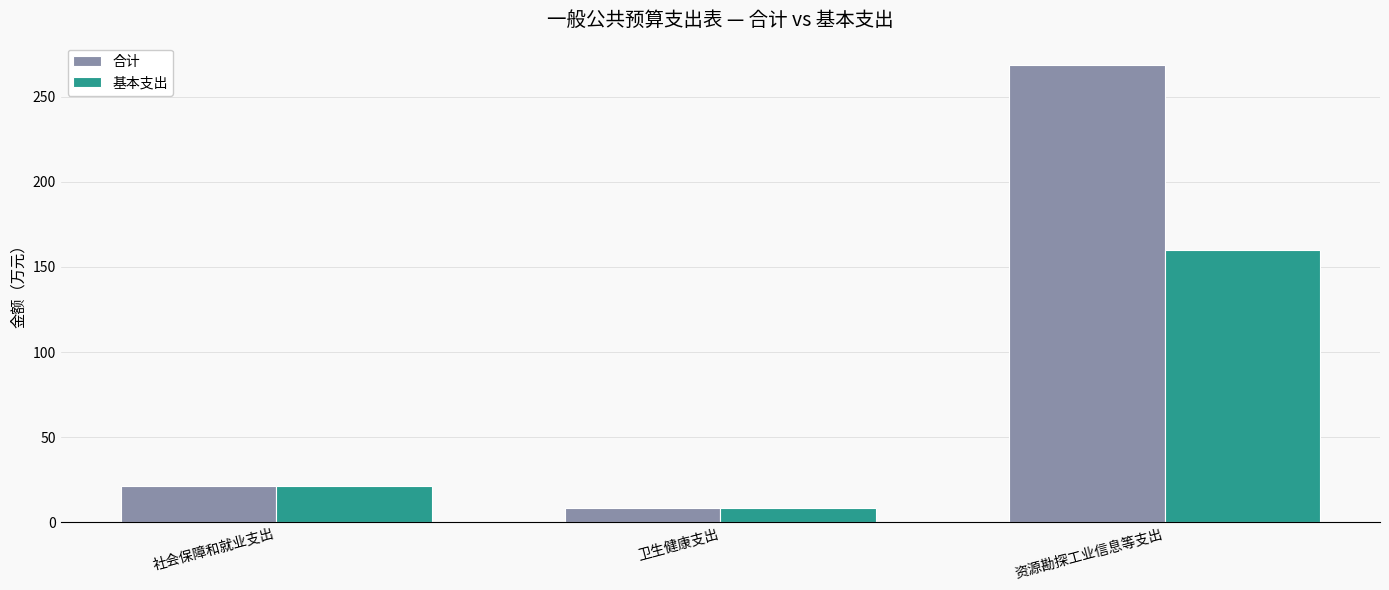

What is the total value across all series at 卫生健康支出?

17.0